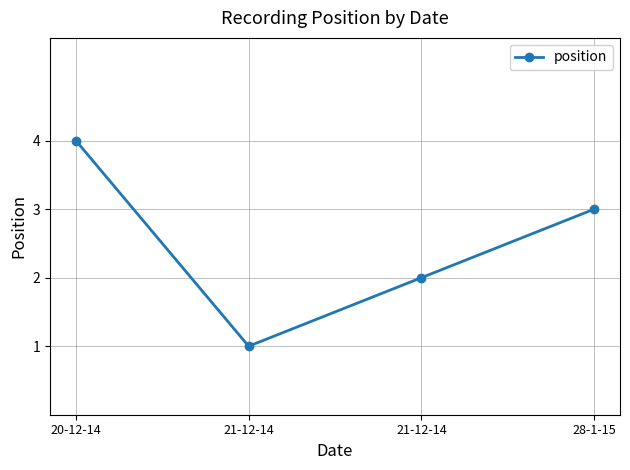

True or false: the data shows 3 at 21-12-14.

False